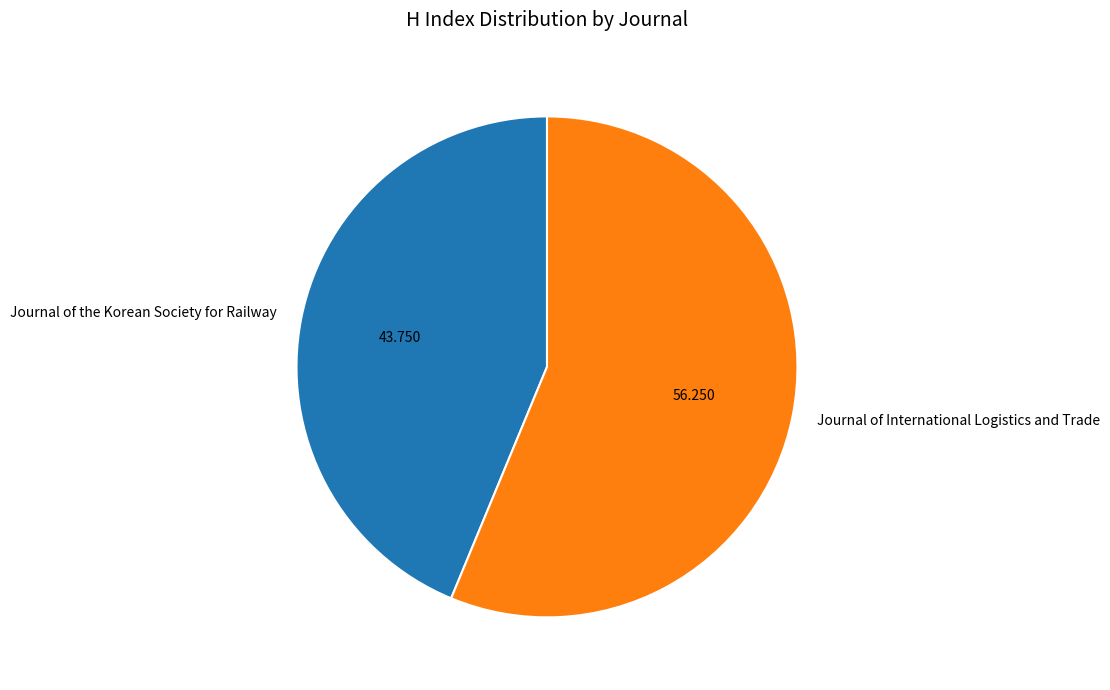

Do Journal of the Korean Society for Railway and Journal of International Logistics and Trade together represent more than half of the pie?

Yes